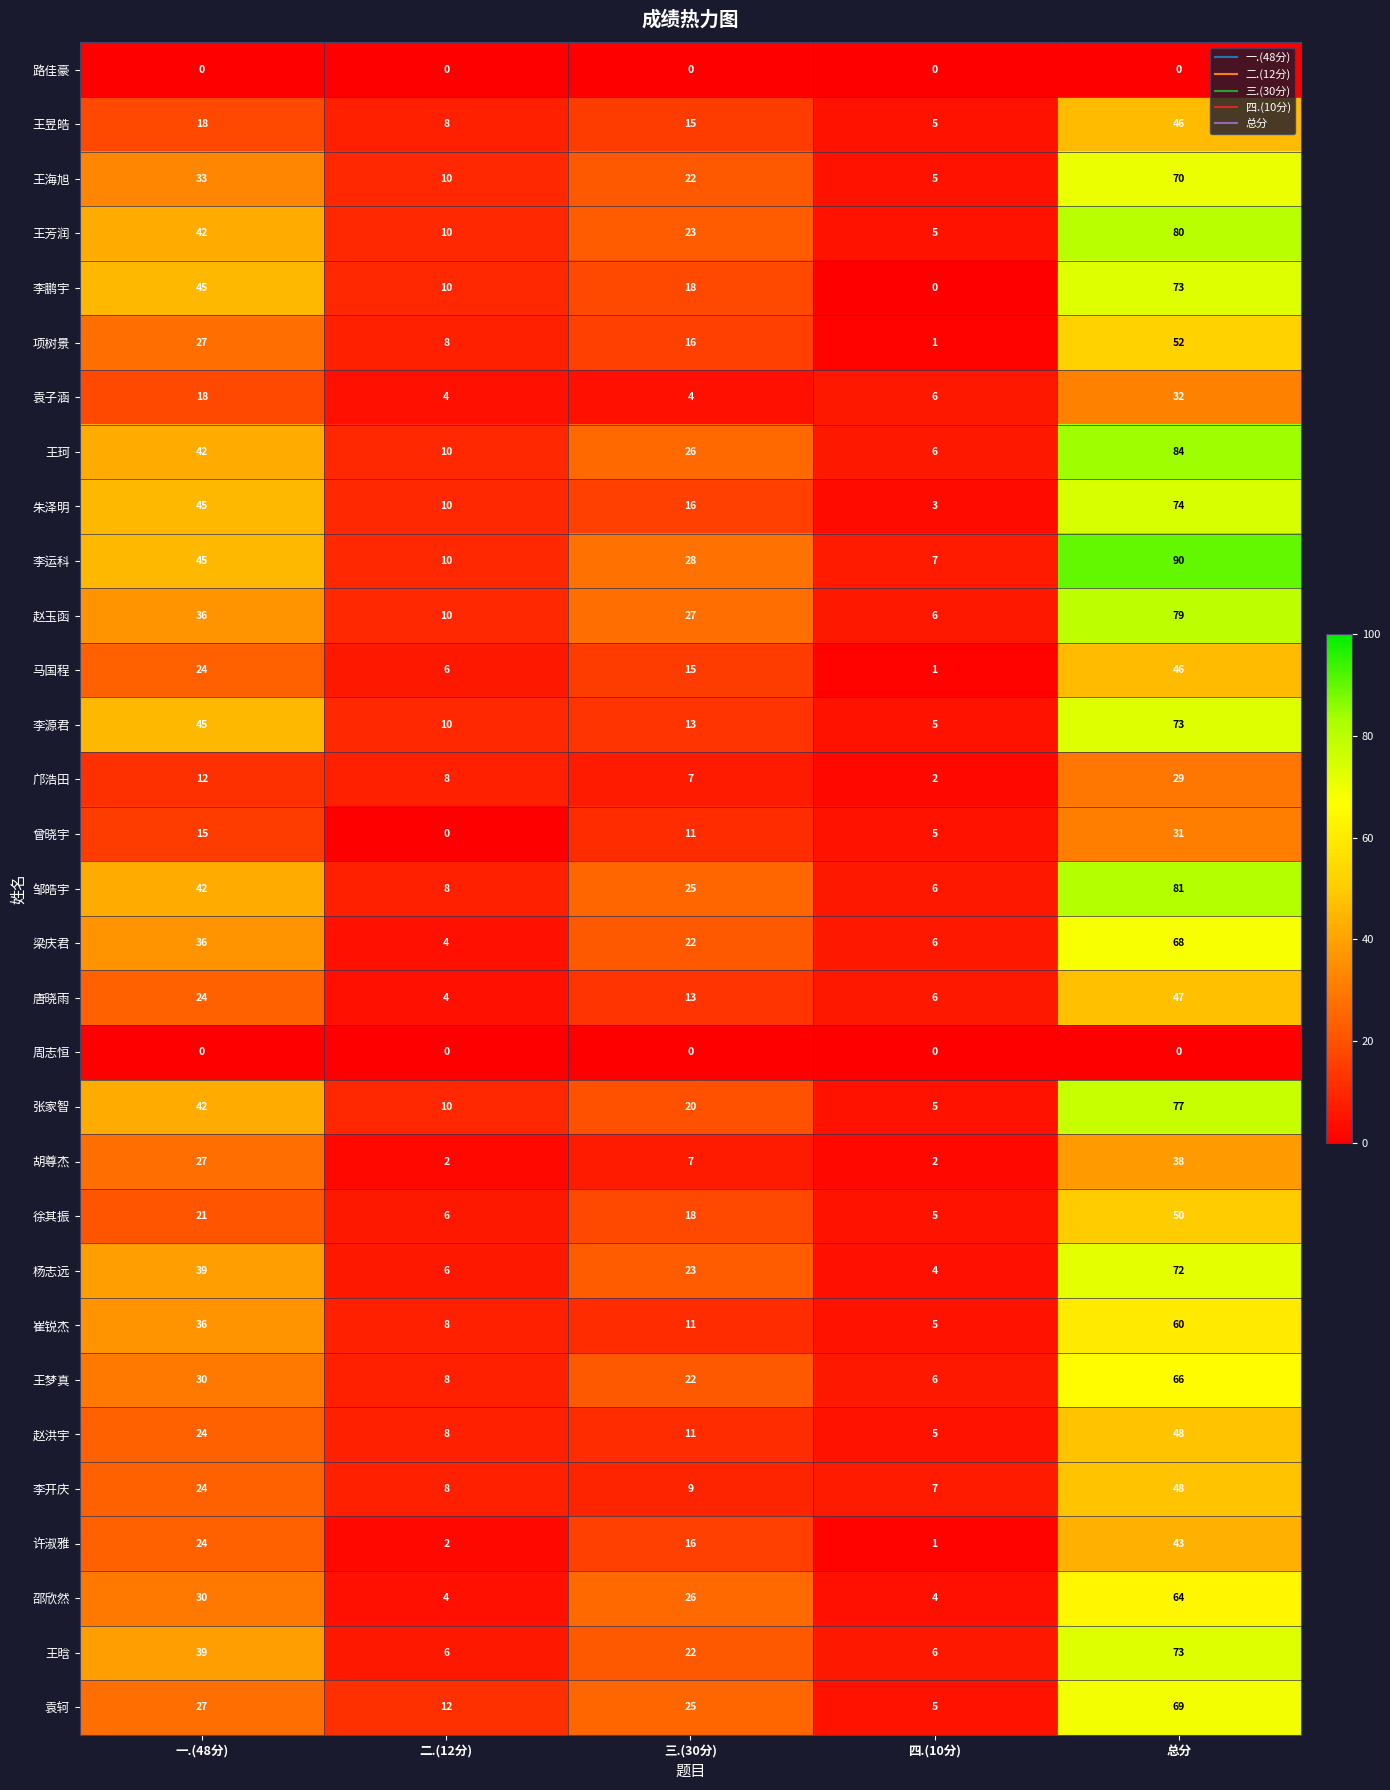

List the labels in order of 梁庆君 value, largest first.

总分, 一.(48分), 三.(30分), 四.(10分), 二.(12分)